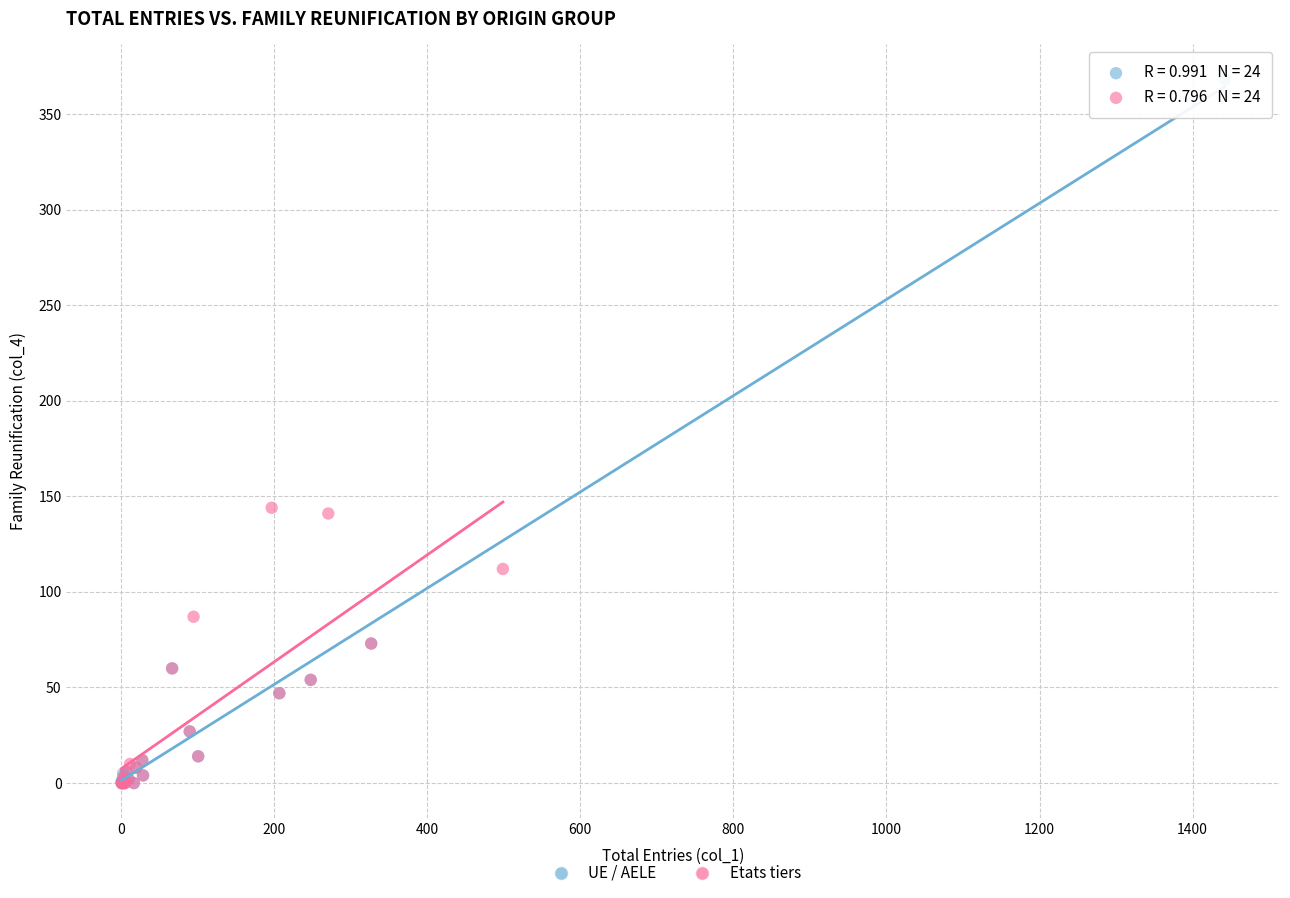

Which series contains the highest Y value?

UE / AELE